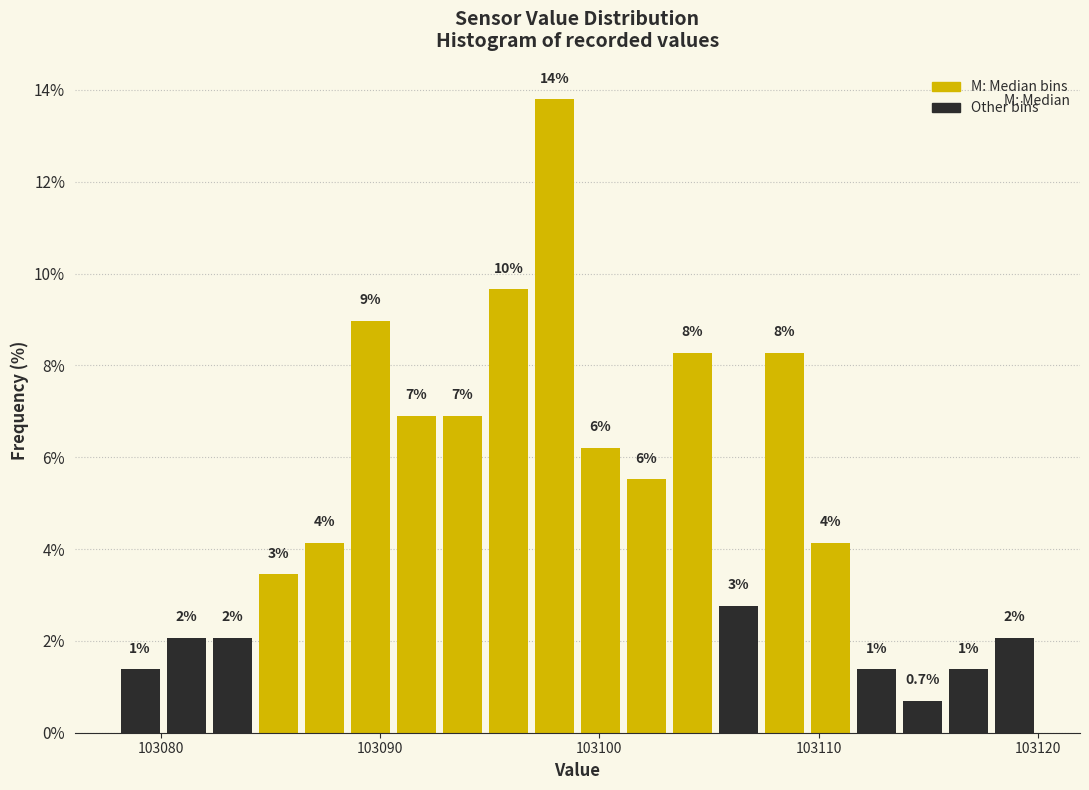

Around what value on the x-axis is the tallest bar? Give the approximate position of its centre, as read against the axis.

103098